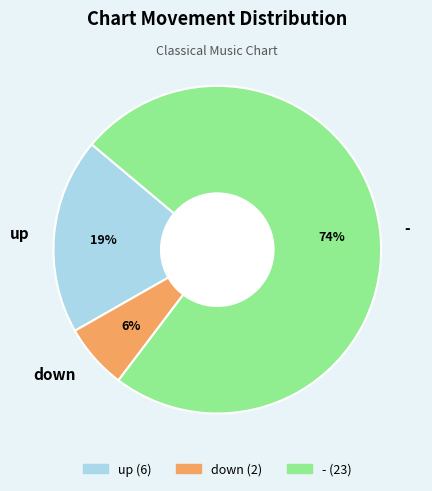

Is it true that up is 25% of the pie?

False